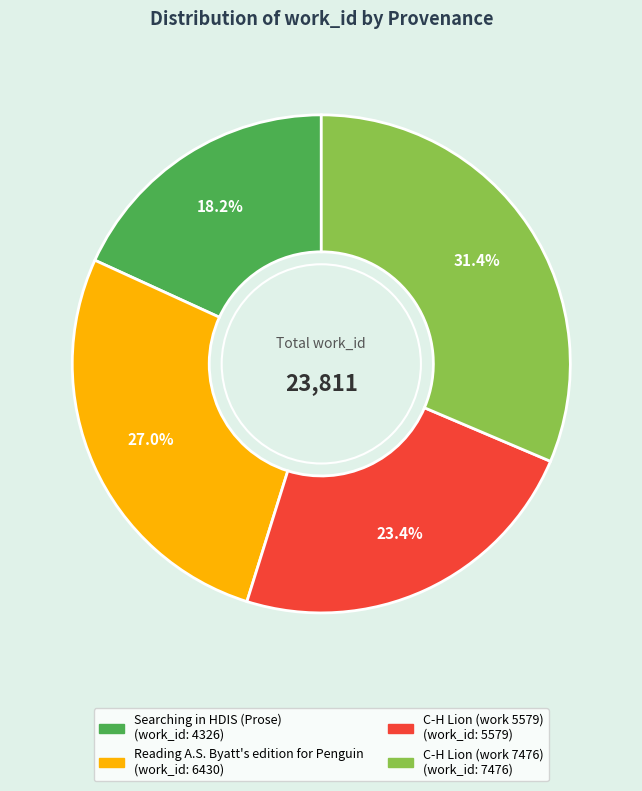

Approximately how many times larger is the value at Searching in HDIS (Prose) compared to C-H Lion (work 5579)?

0.8